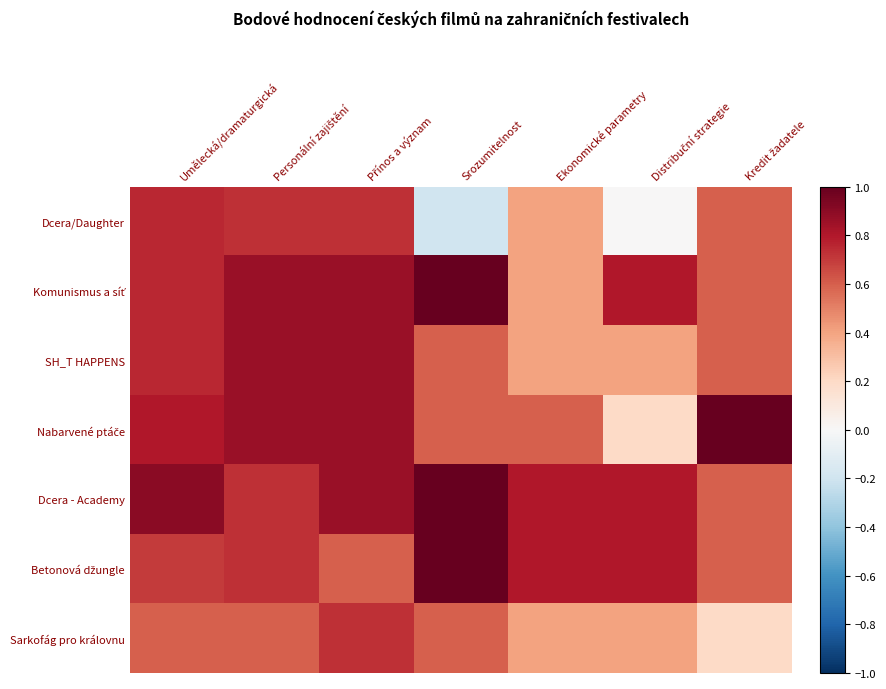

The Komunismus a síť series shows 0.2 at Umělecká/dramaturgická. True or false?

False